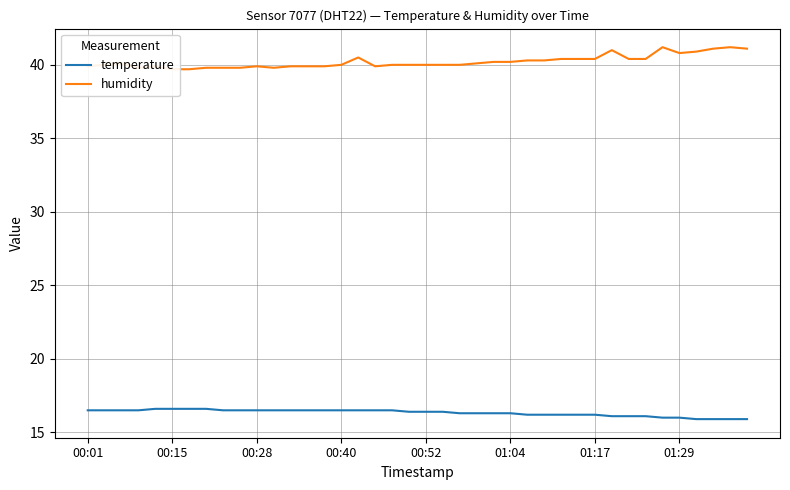

Is it true that humidity equals 18.1 at 24?

False